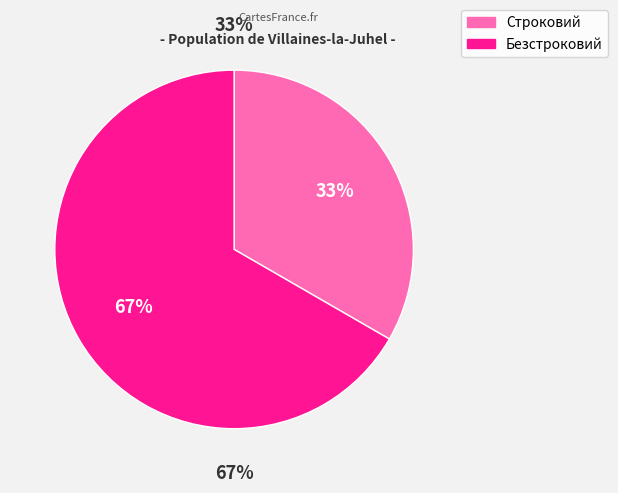

Which category has the smallest portion of the pie?

Строковий